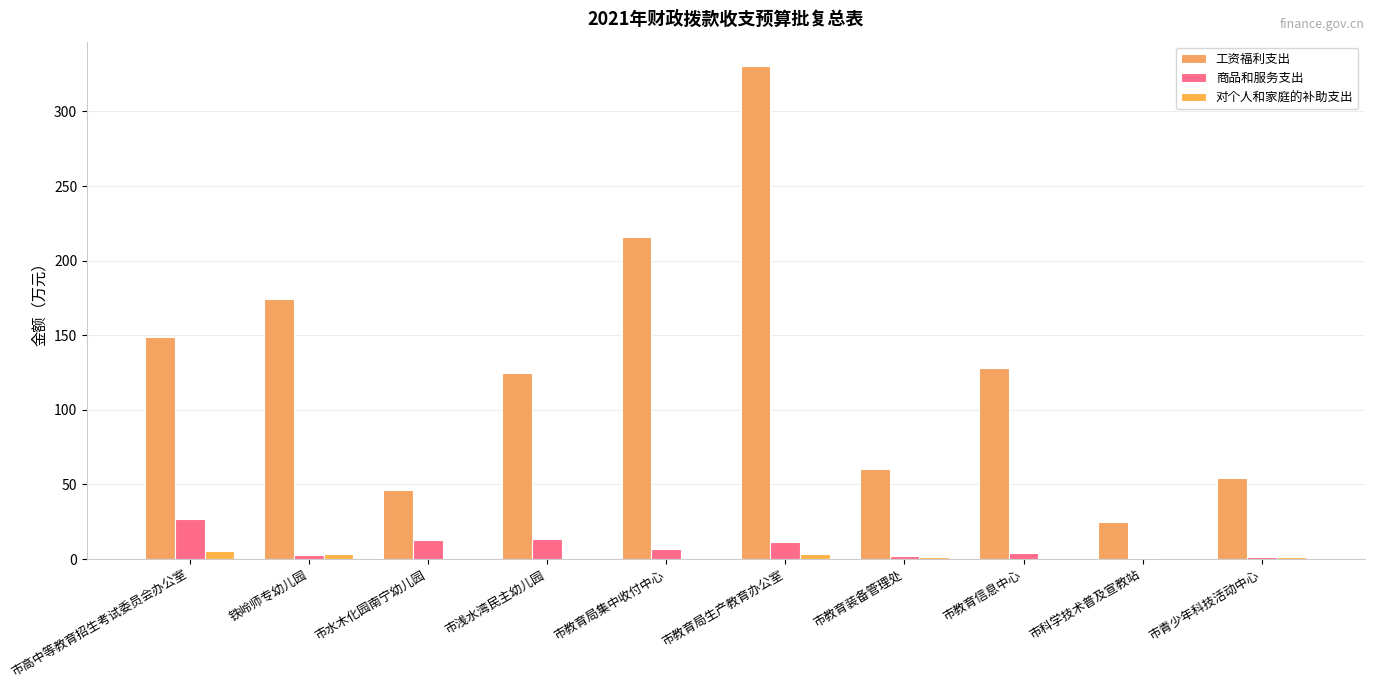

Between 市高中等教育招生考试委员会办公室 and 市教育信息中心, which series saw the biggest shift?

商品和服务支出